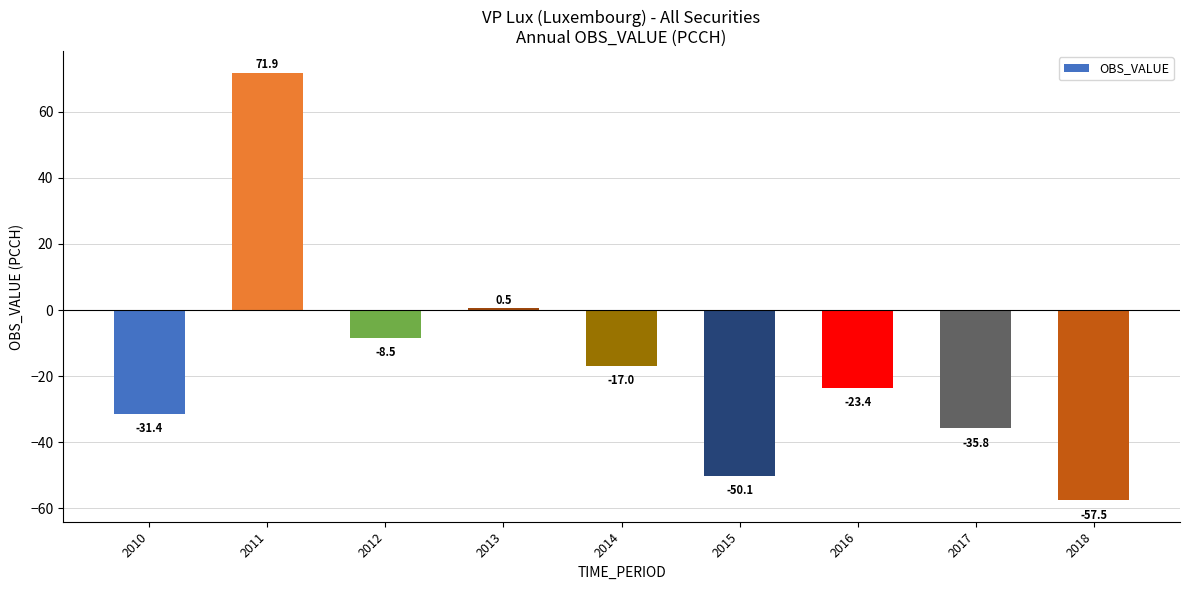

Rank the categories by value from lowest to highest.

2018, 2015, 2017, 2010, 2016, 2014, 2012, 2013, 2011